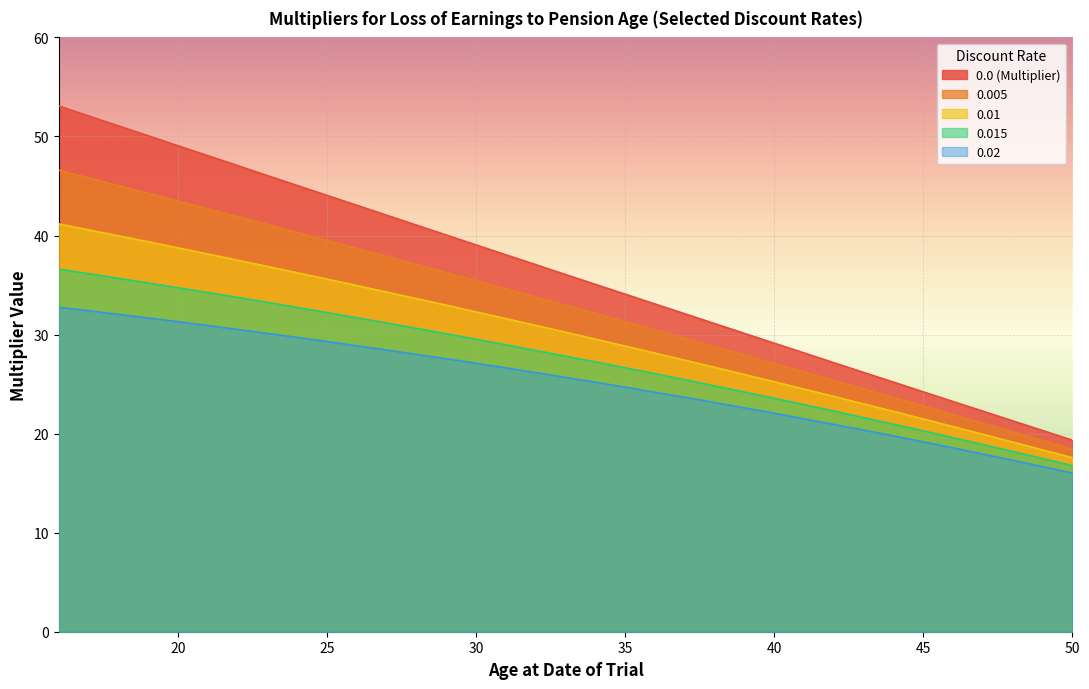

How many categories are shown in the chart?

35